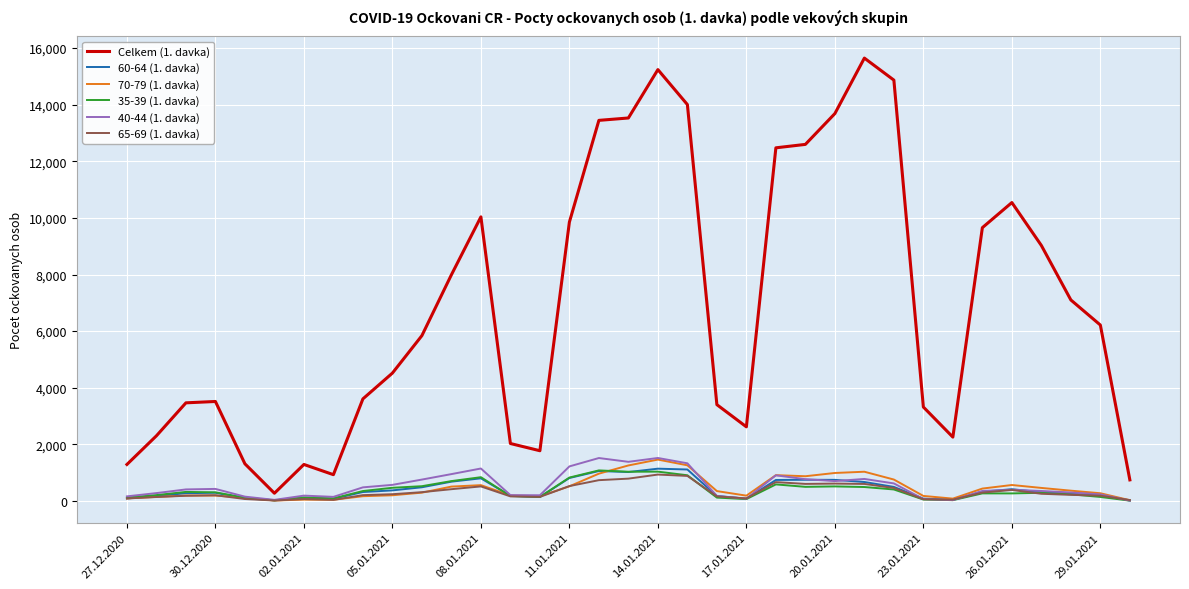

Which series has the largest range (max minus min)?

Celkem (1. davka)